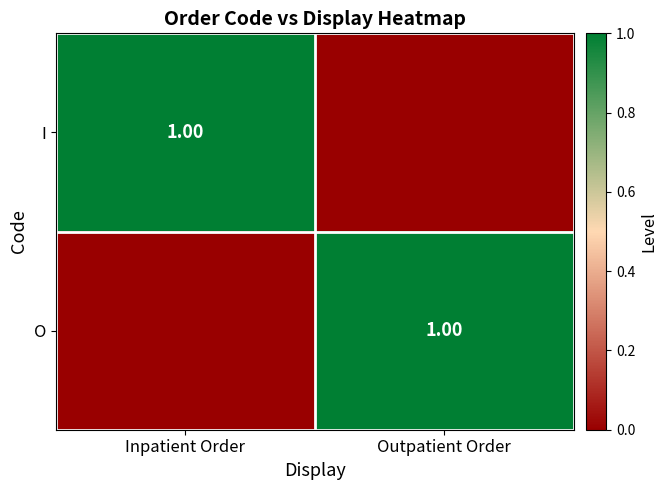

List the series in order of their peak value, lowest first.

I, O